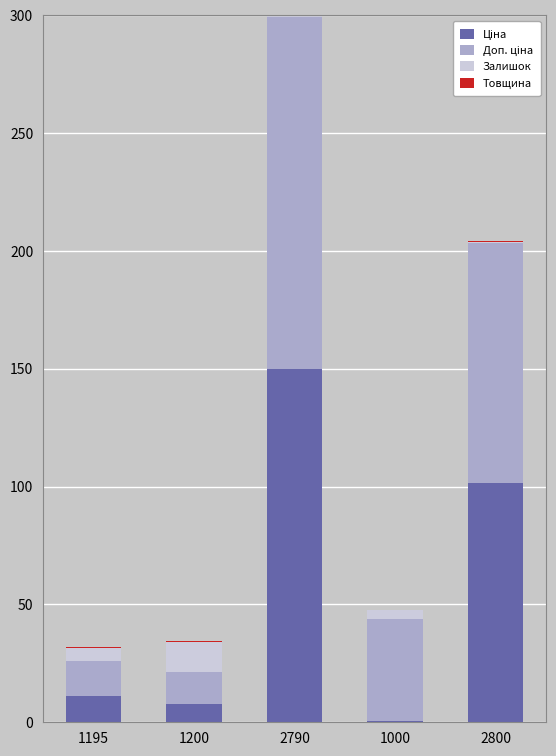

Count the number of categories in the chart.

5